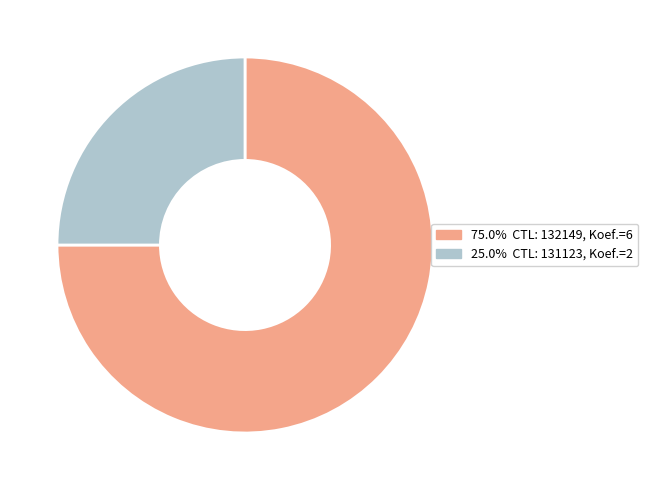

Is there a majority slice in this chart?

Yes